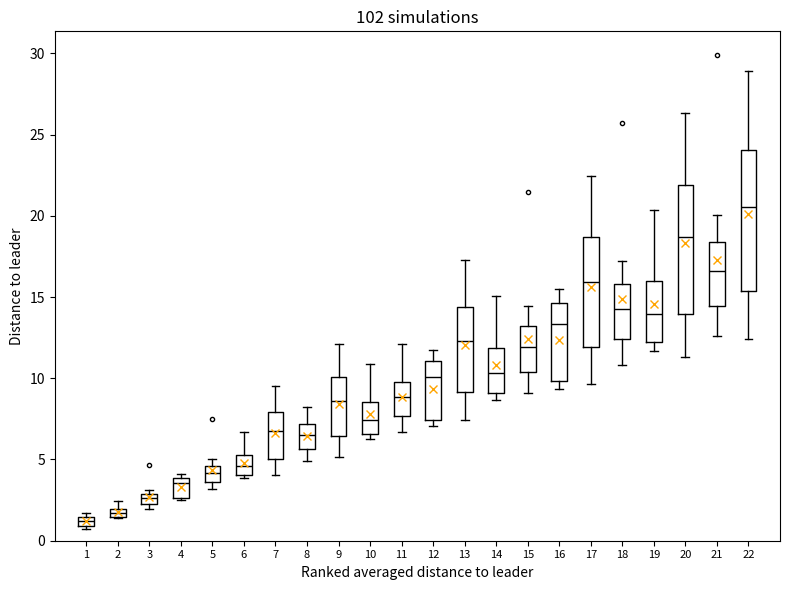

Where does the median line of the box at x = 4 sit on the y-axis? The values are not printed on the chart, so give them approximately, as read against the axis.

3.5